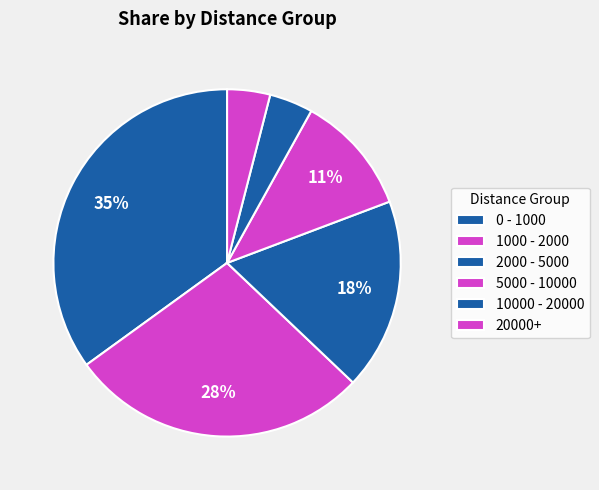

How many segments does this pie chart have?

6